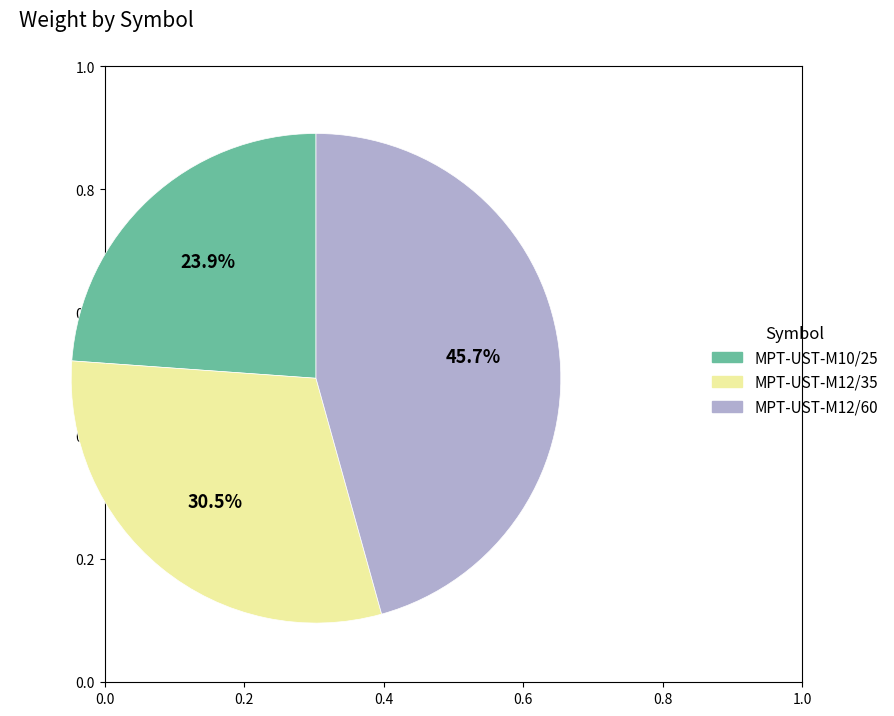

Which has a higher value, MPT-UST-M12/35 or MPT-UST-M10/25?

MPT-UST-M12/35